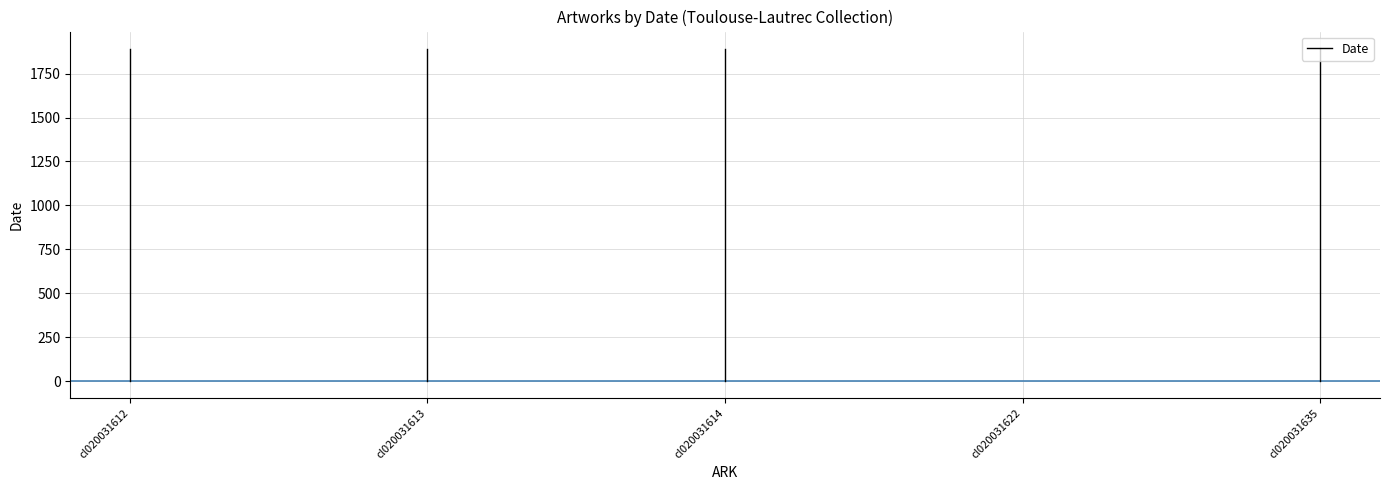

At which label is the value closest to 944?

cl020031612